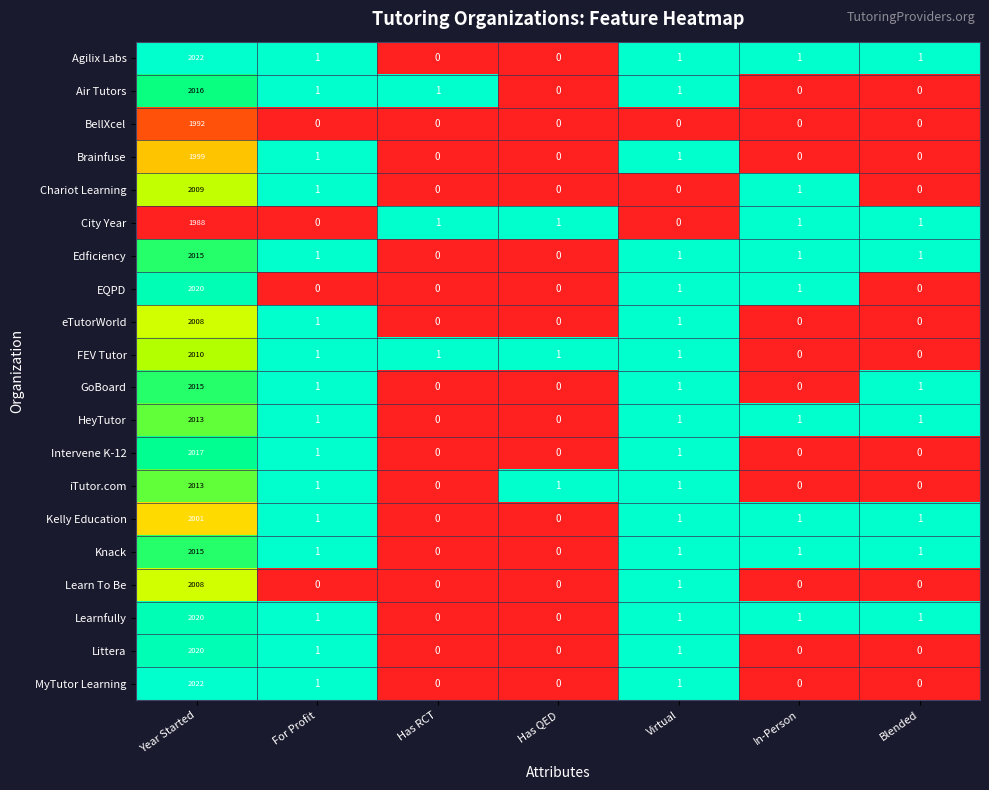

What is the highest value of the EQPD series?

2020